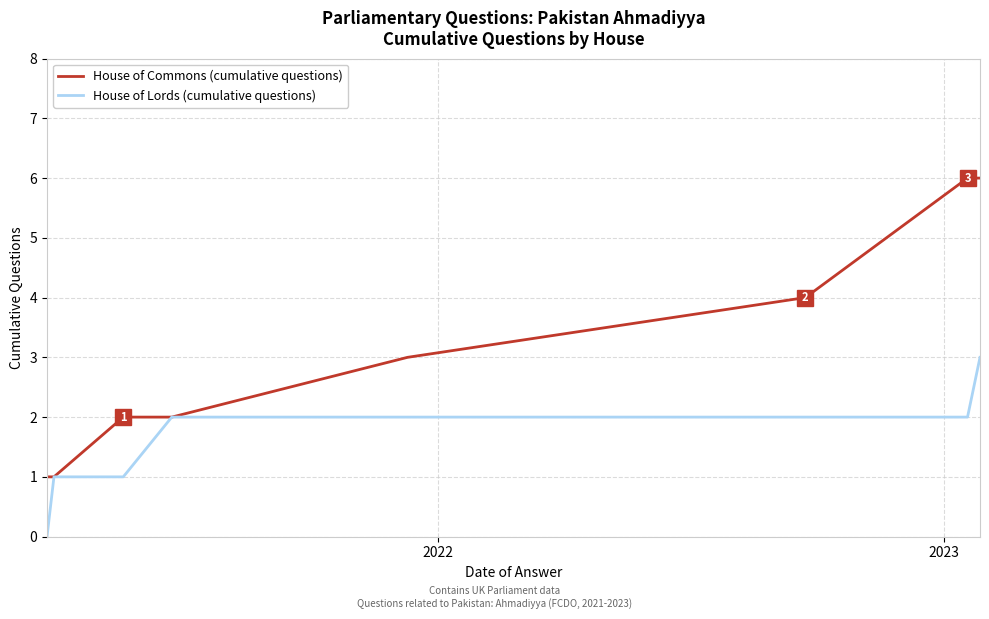

What is the maximum value for House of Commons (cumulative questions)?

6